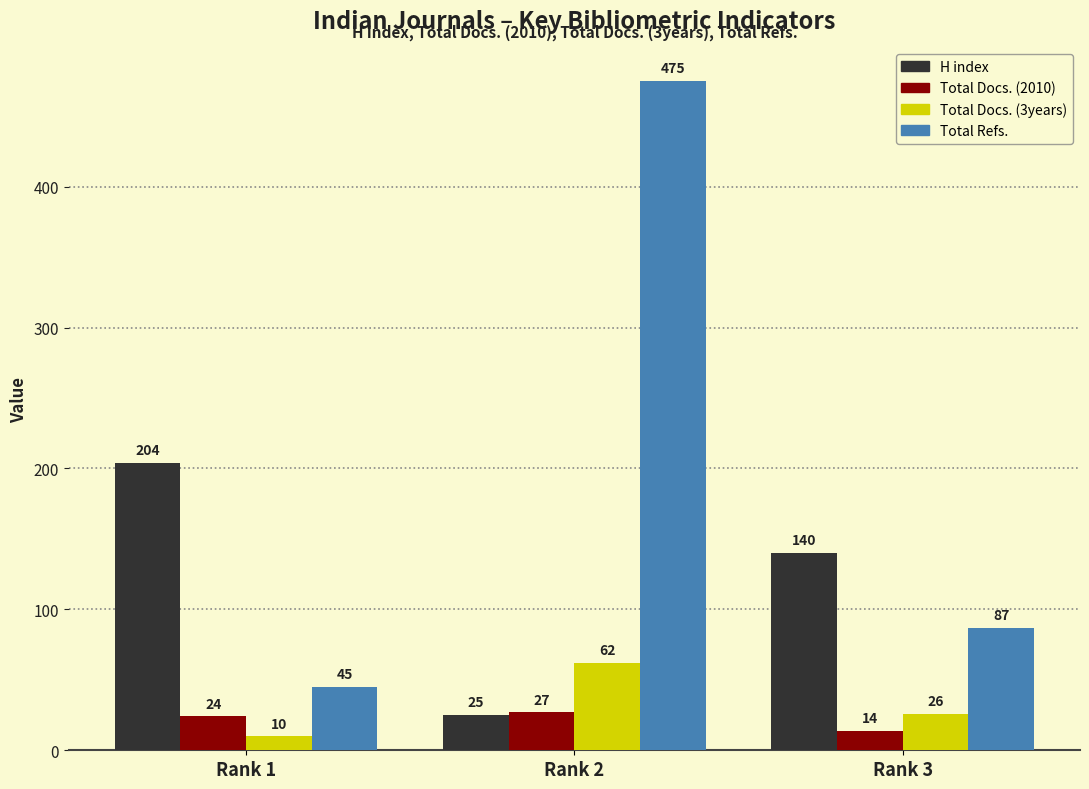

Which series has the largest total across all categories?

Total Refs.